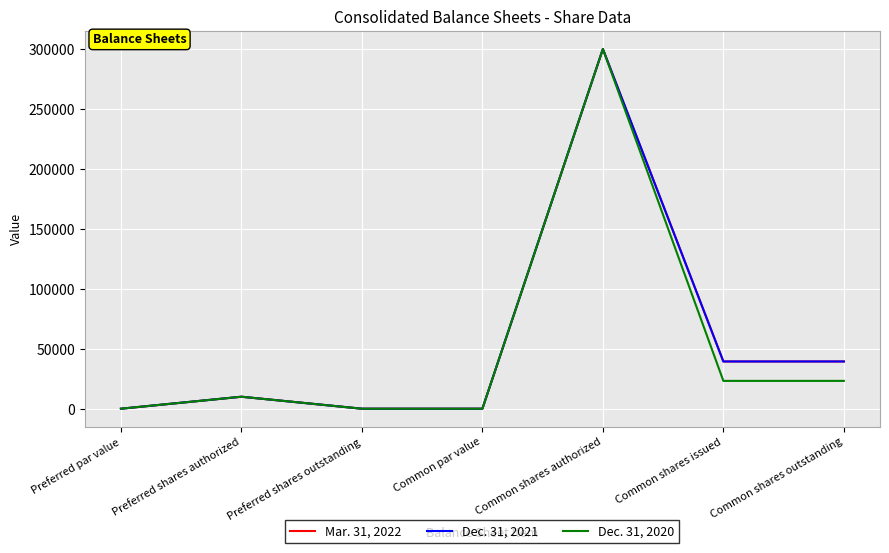

Does the chart display data point markers on the line(s)?

No